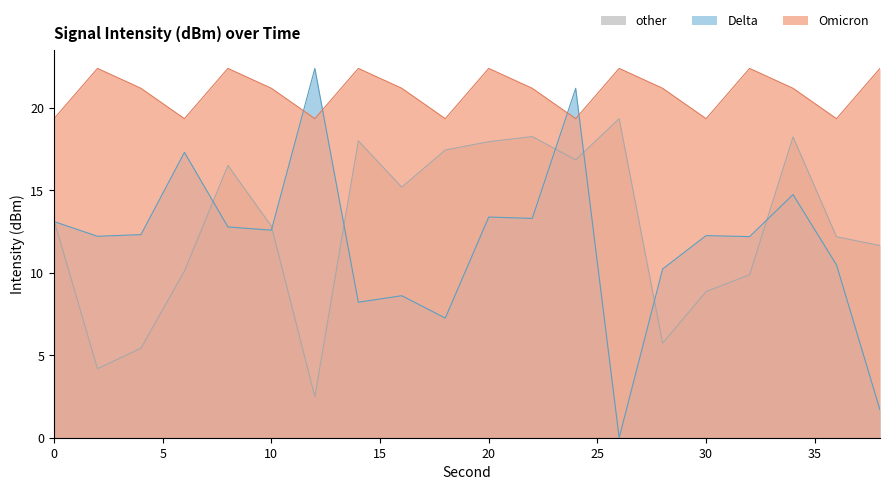

True or false: other has more than 2 interior local peaks.

True